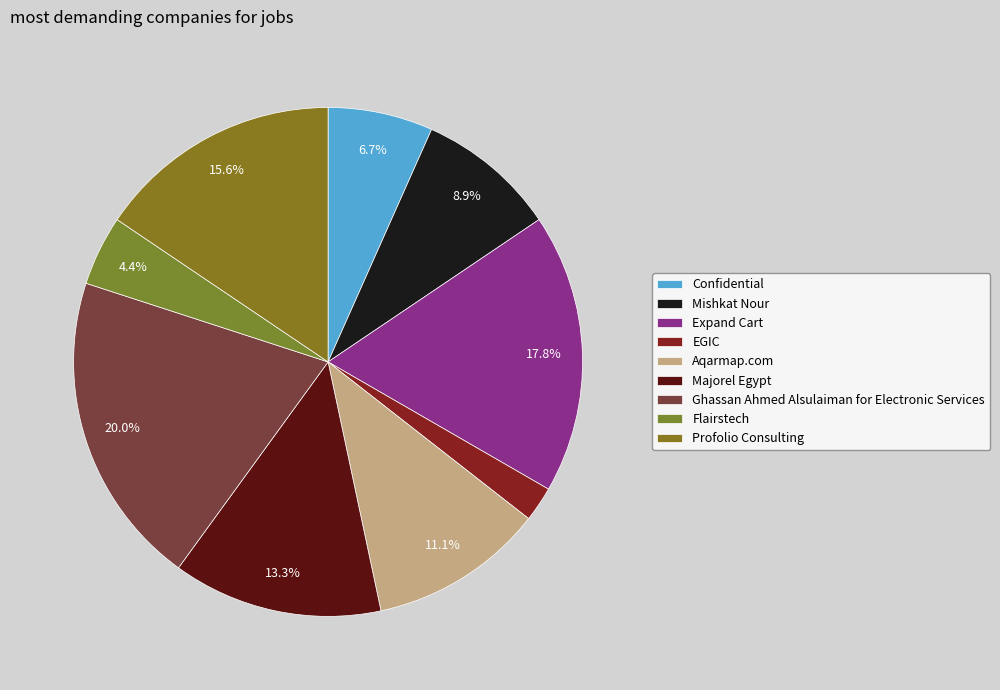

Which slice is the smallest?

EGIC